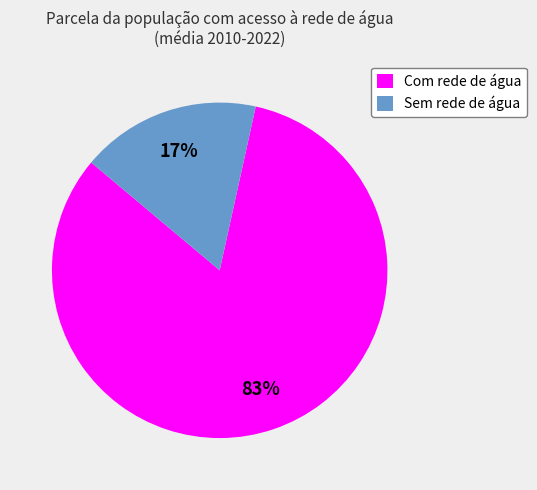

The Com rede de água slice represents 71% of the pie. True or false?

False